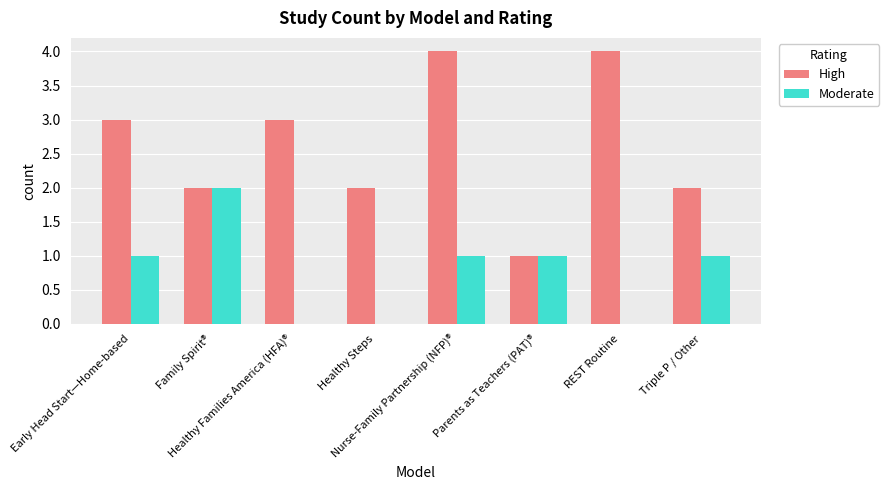

Between Family Spirit® and Healthy Families America (HFA)®, which series saw the biggest shift?

Moderate